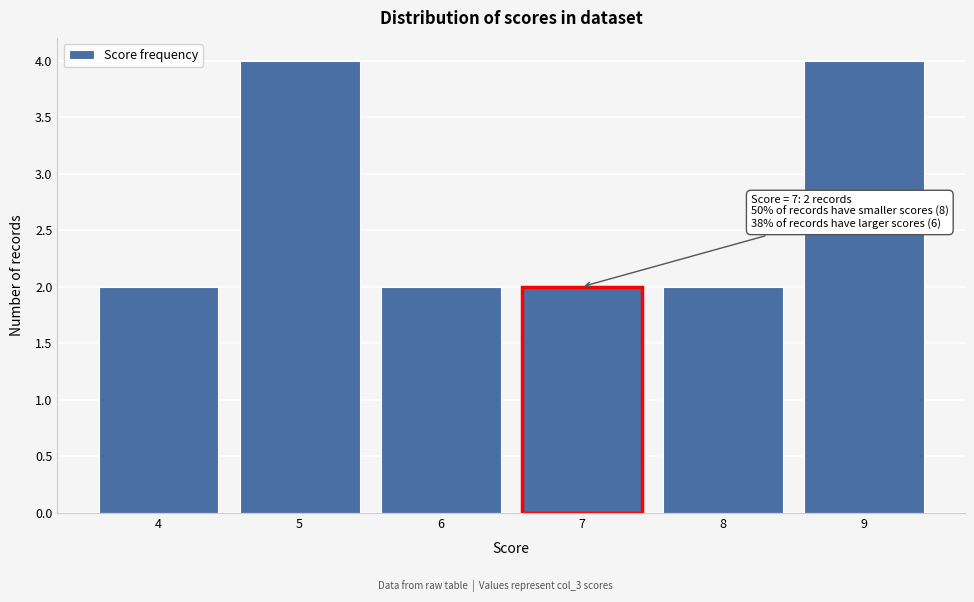

Reading left to right, list all the values displayed in this chart.

2	4	2	2	2	4